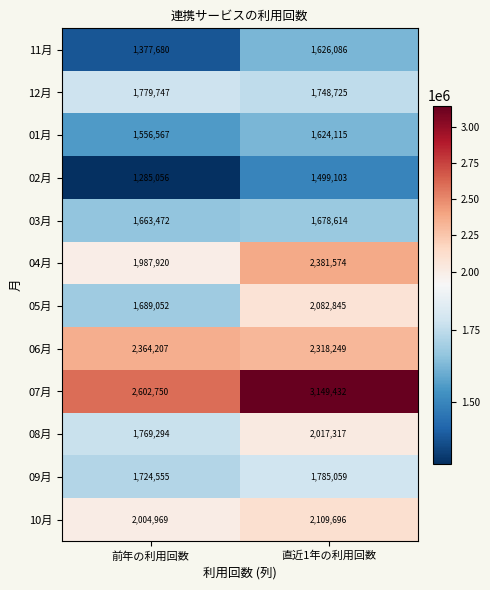

Which category has the lowest value across all series?

前年の利用回数